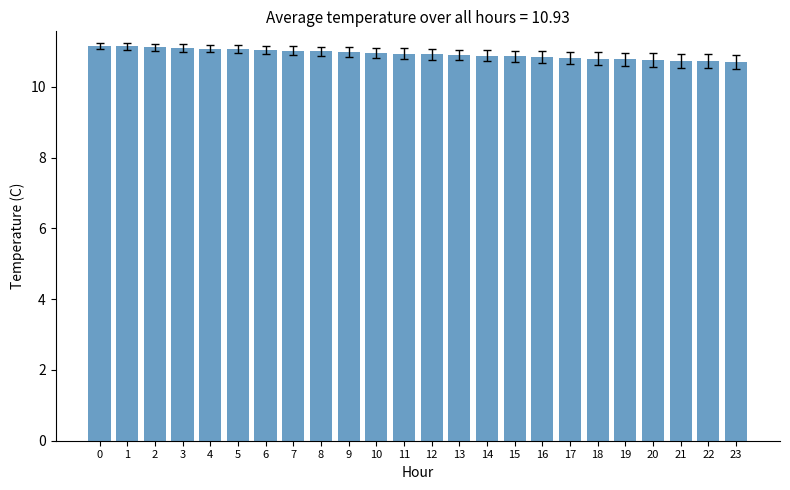

What is the greatest value displayed?

11.2